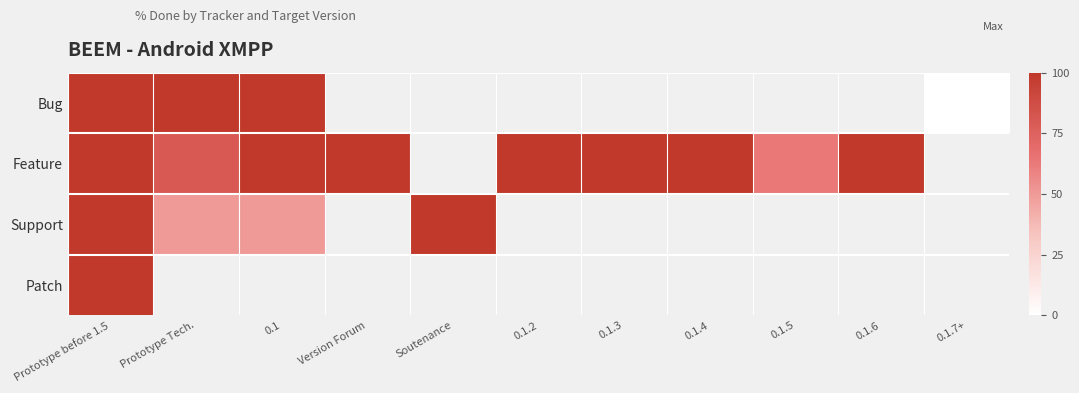

At which category is the sum across all series the highest?

Prototype before 1.5